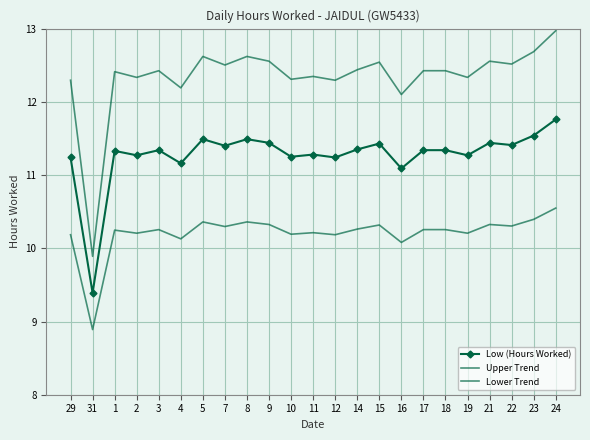

Reading left to right, extract all data points from this chart.

Low (Hours Worked): 11.2	9.4	11.3	11.3	11.3	11.2	11.5	11.4	11.5	11.4	11.2	11.3	11.2	11.3	11.4	11.1	11.3	11.3	11.3	11.4	11.4	11.5	11.8
Upper Trend: 12.3	9.9	12.4	12.3	12.4	12.2	12.6	12.5	12.6	12.6	12.3	12.3	12.3	12.4	12.5	12.1	12.4	12.4	12.3	12.6	12.5	12.7	13.0
Lower Trend: 10.2	8.9	10.2	10.2	10.3	10.1	10.4	10.3	10.4	10.3	10.2	10.2	10.2	10.3	10.3	10.1	10.3	10.3	10.2	10.3	10.3	10.4	10.5